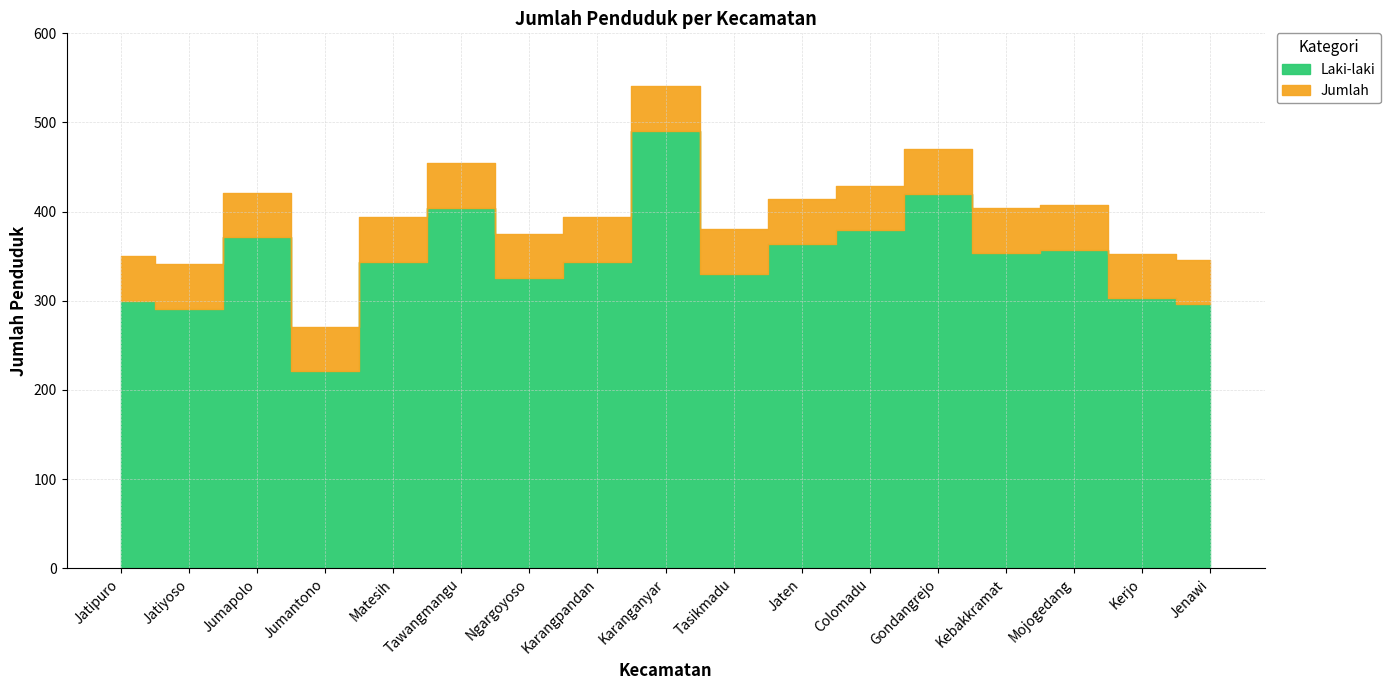

True or false: Jumlah and Laki-laki cross at least once.

False